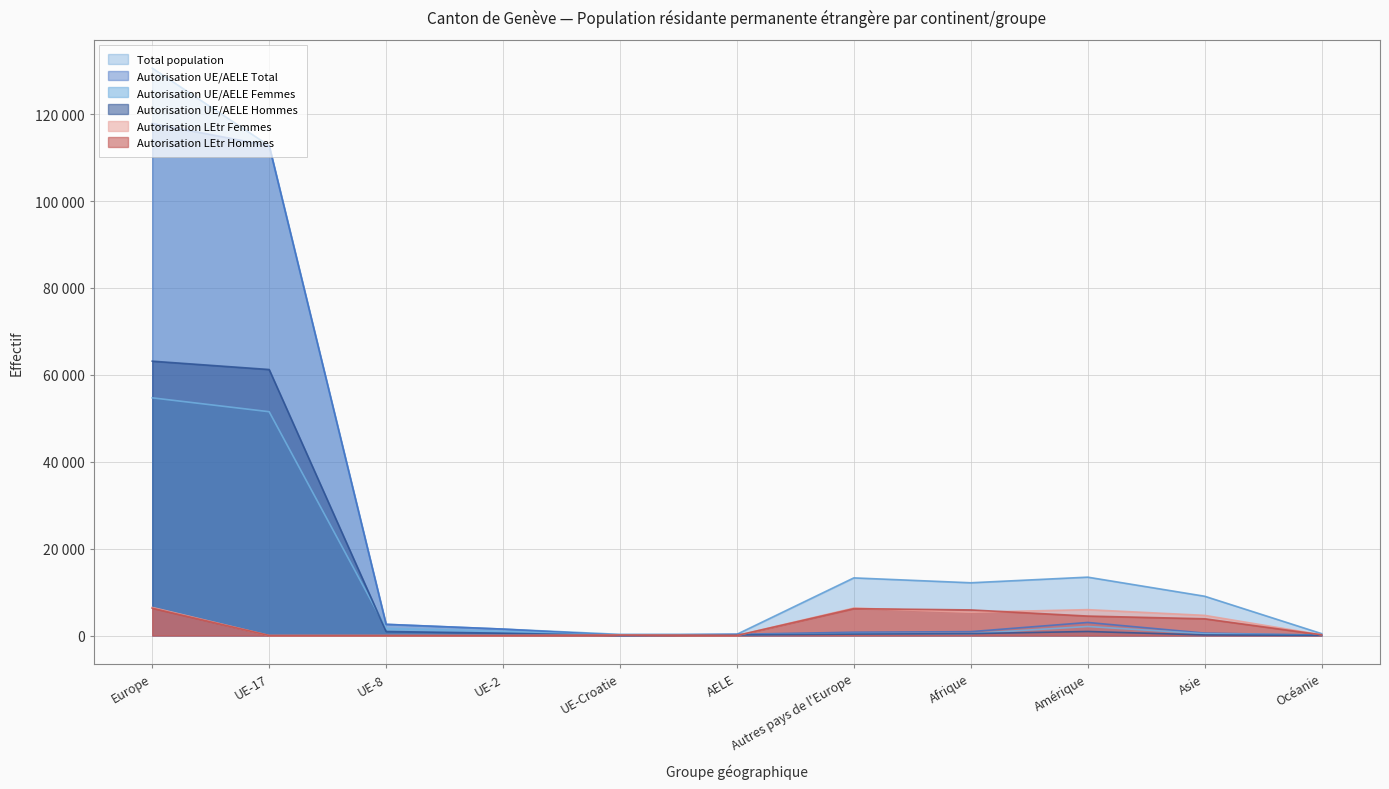

At which label is Total population closest to 65440?

UE-17